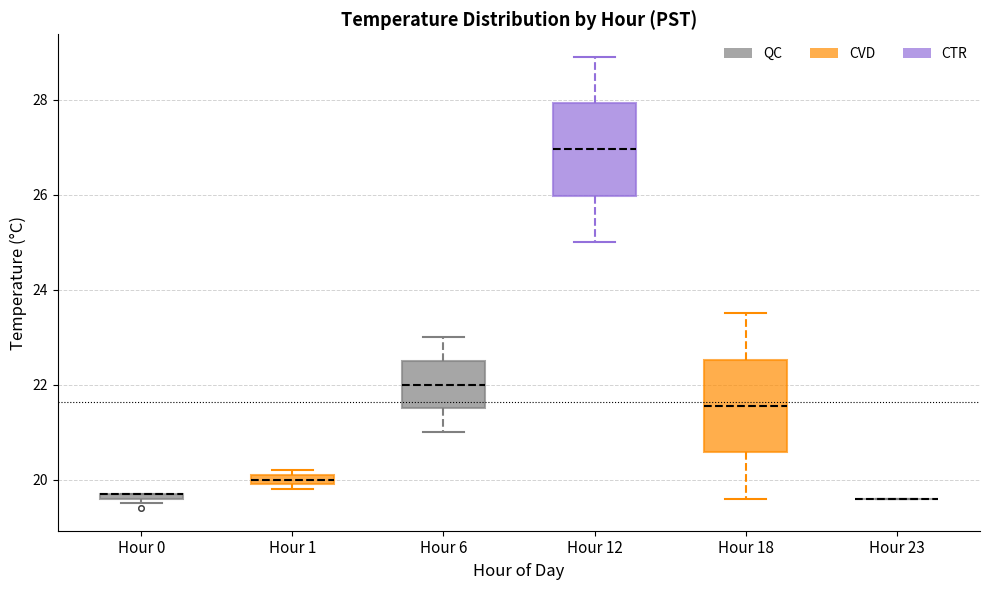

Where is the lower edge of the box for Hour 6 on the y-axis? The values are not printed on the chart, so give them approximately, as read against the axis.

21.6